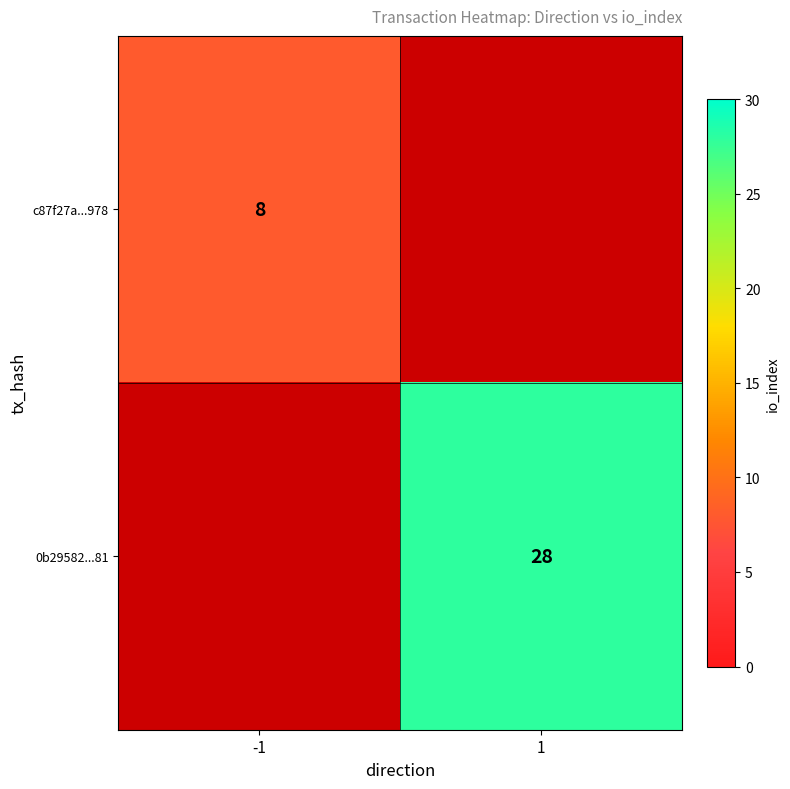

The value of 0b29582...81 at 1 is 48. True or false?

False